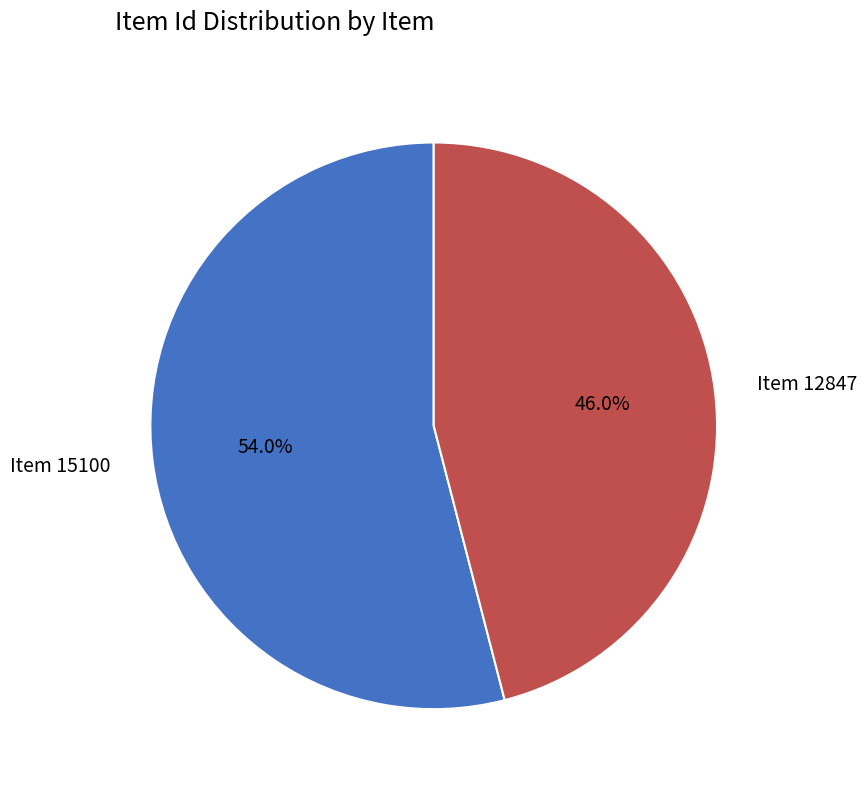

True or false: Item 12847 accounts for 46% of the total.

True